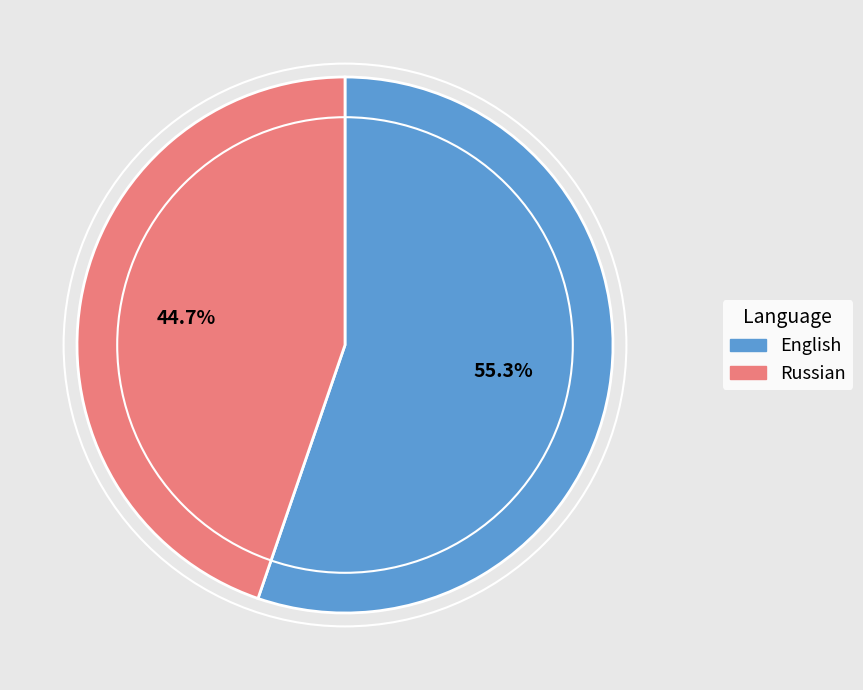

True or false: English accounts for 55% of the total.

True